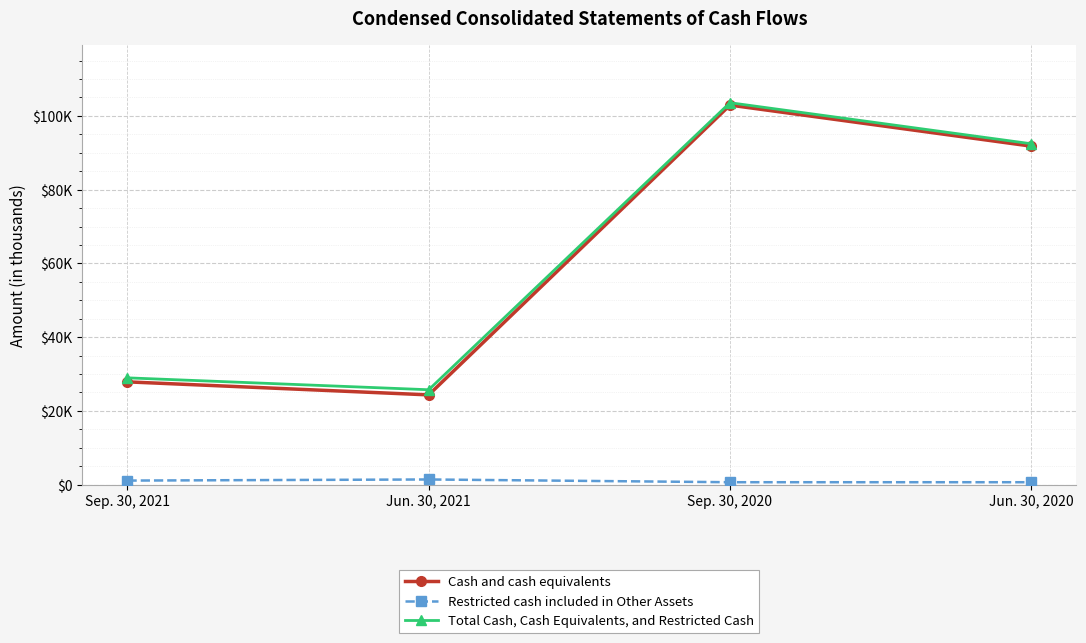

Does the chart have visible grid lines?

Yes